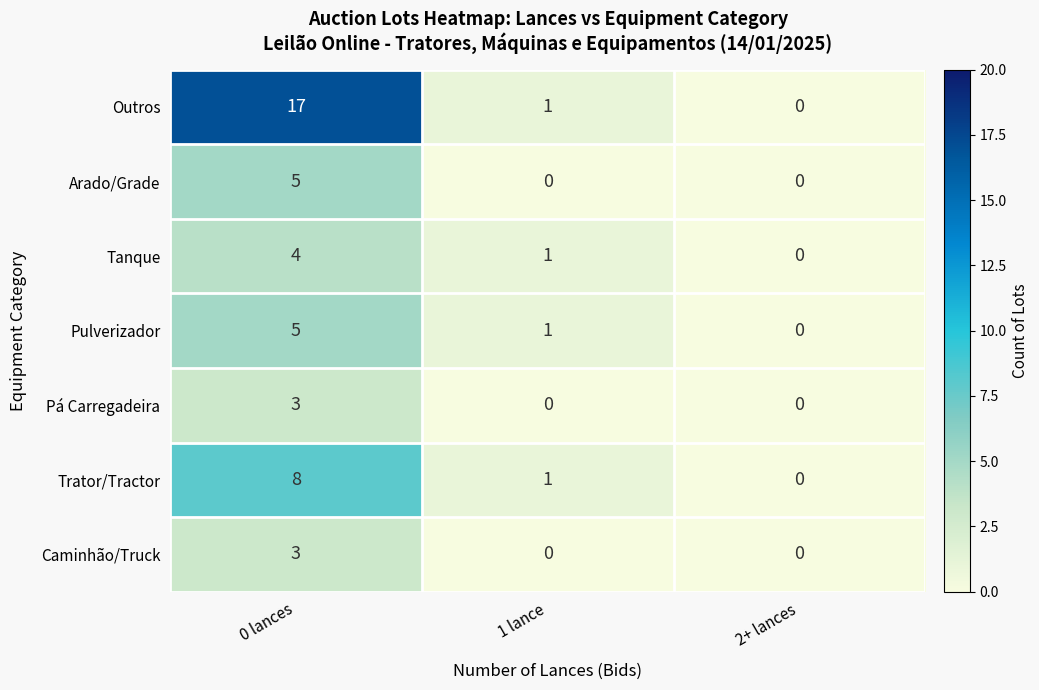

Which series has the widest spread of values?

Outros